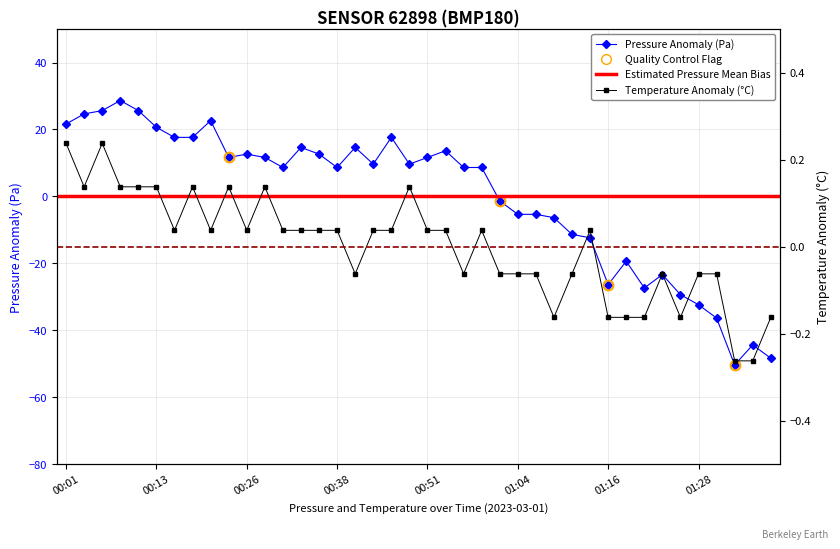

Between 00:28 and 01:36, which is larger?

00:28